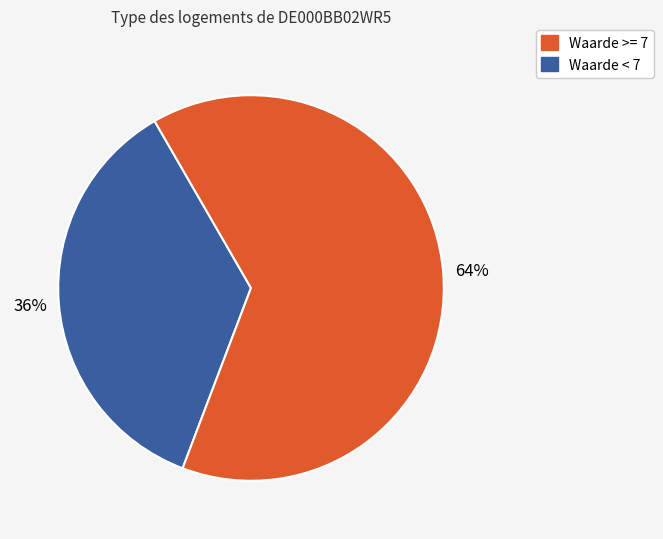

To the nearest percent, what is the difference between the largest and smallest slice percentages?

28%